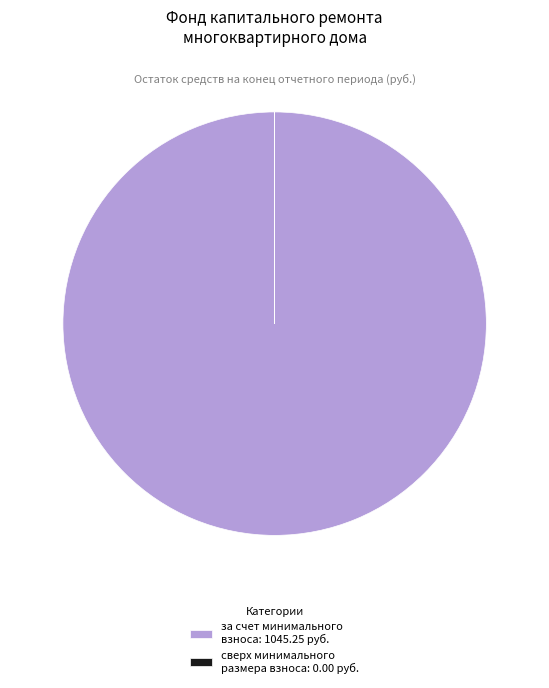

Is за счет минимального взноса: 1045.25 руб. the majority of the pie?

Yes